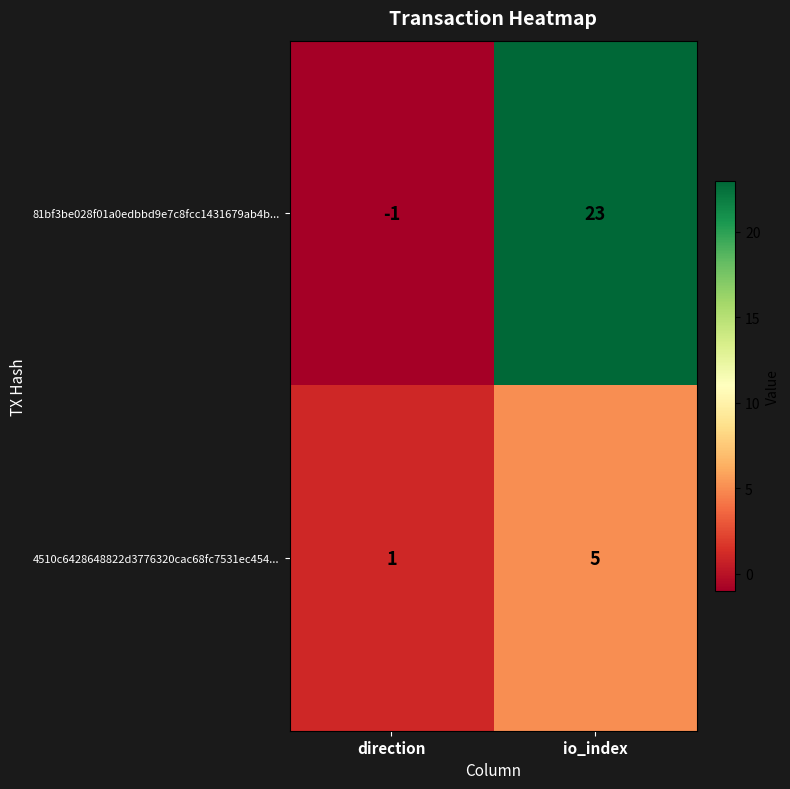

The 4510c6428648822d3776320cac68fc7531ec454... series shows 7 at io_index. True or false?

False